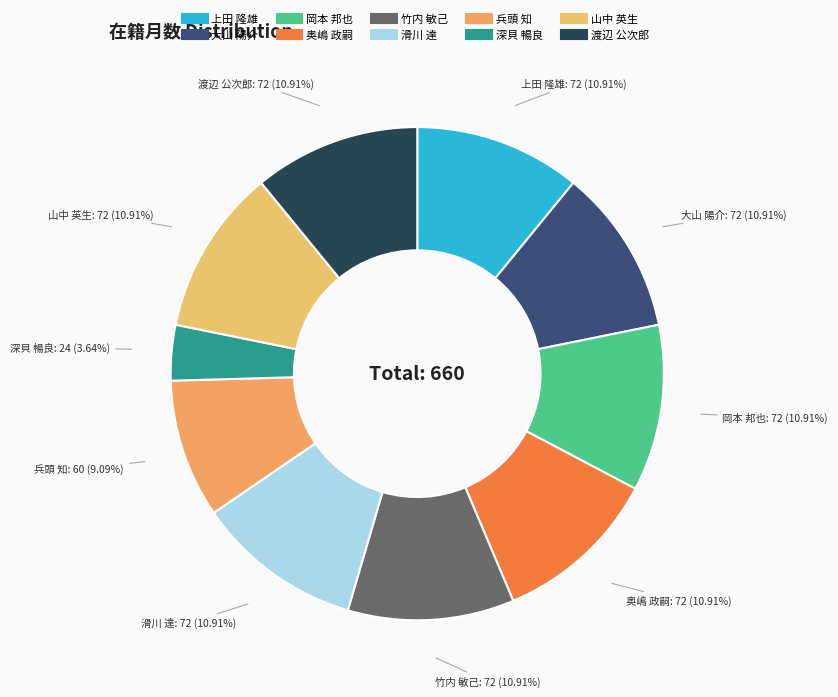

Is there any slice that represents more than half of the pie?

No